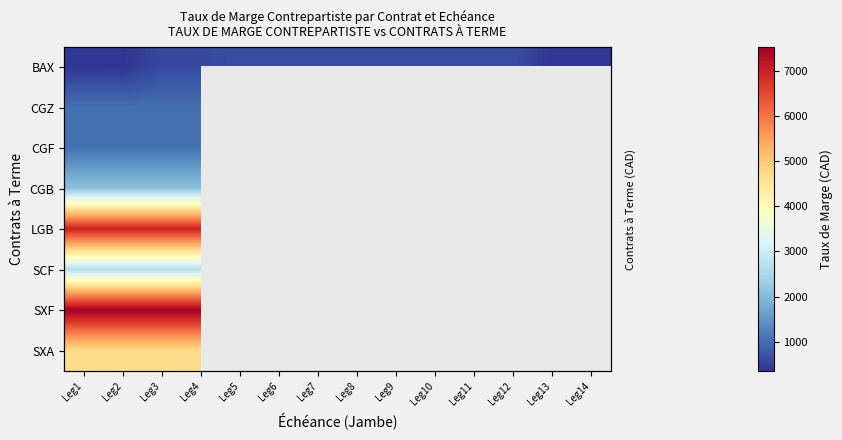

Rank the categories by BAX value from lowest to highest.

Leg1, Leg13, Leg2, Leg14, Leg3, Leg4, Leg5, Leg6, Leg7, Leg8, Leg9, Leg10, Leg11, Leg12